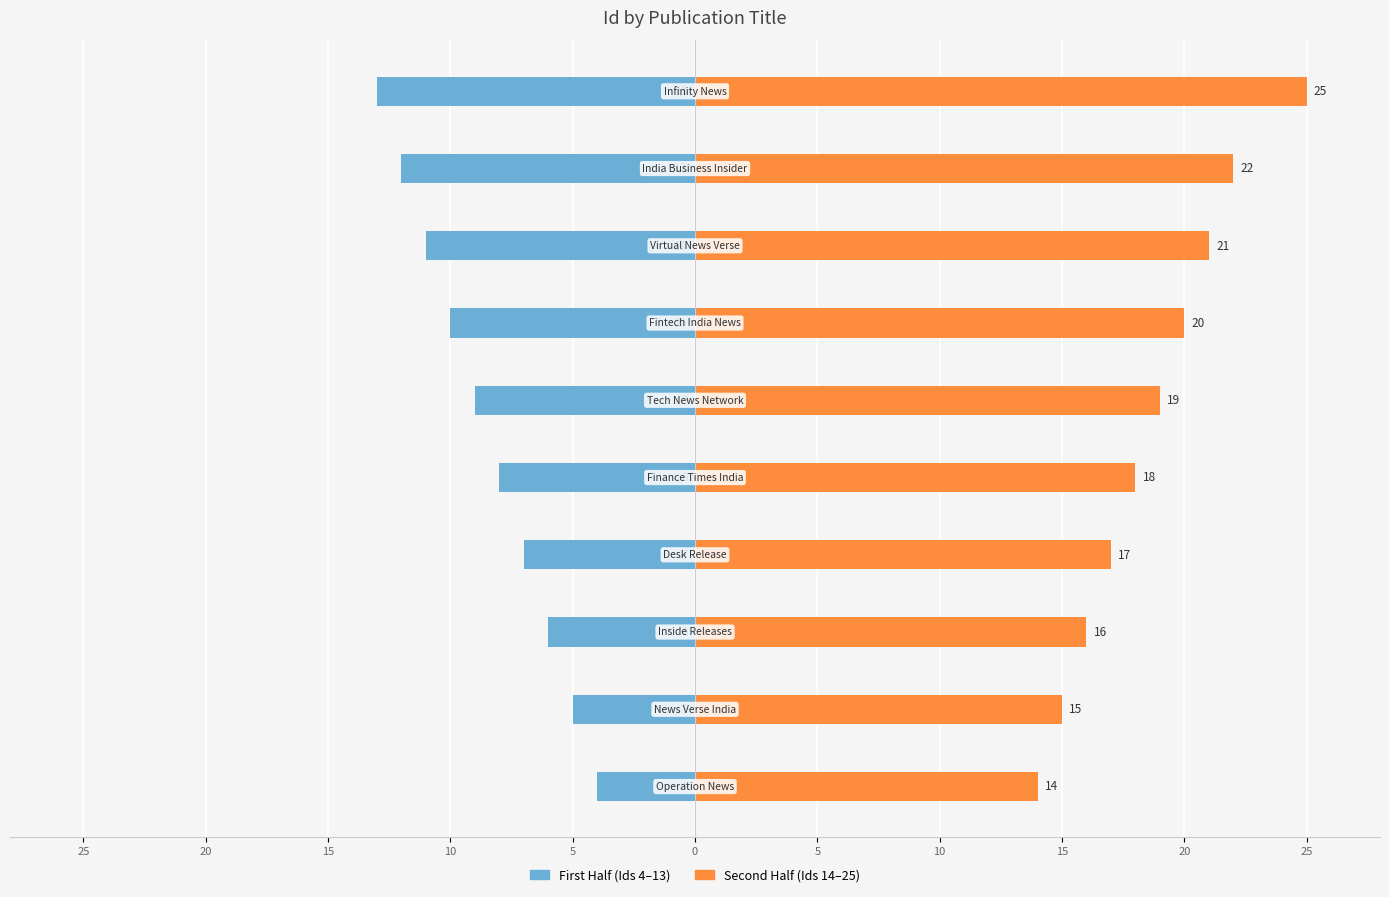

Reading left to right, list all the values displayed in this chart.

First Half (Ids 4–13): 25=-4	20=-5	15=-6	10=-7	5=-8	0=-9	5=-10	10=-11	15=-12	20=-13
Second Half (Ids 14–25): 25=14	20=15	15=16	10=17	5=18	0=19	5=20	10=21	15=22	20=25